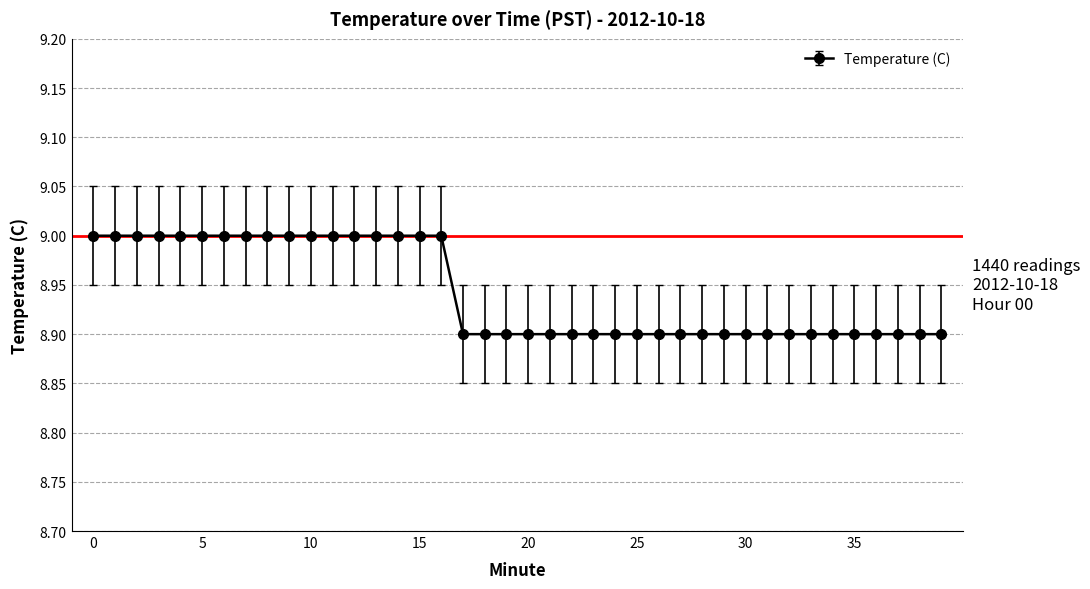

What is the average value?

8.9